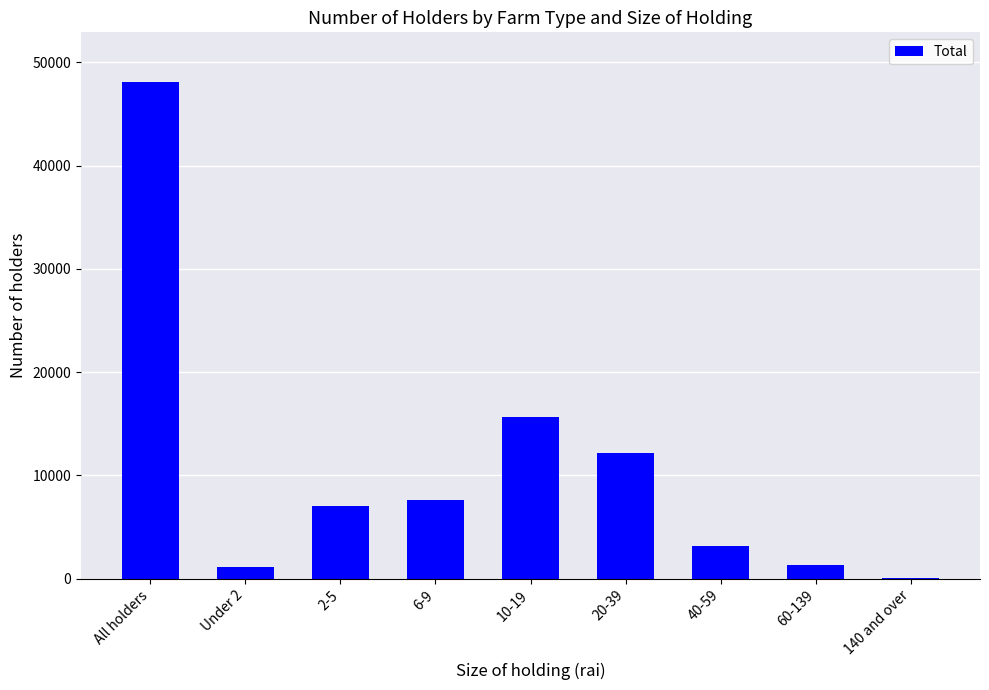

Does the chart contain stacked bars?

No